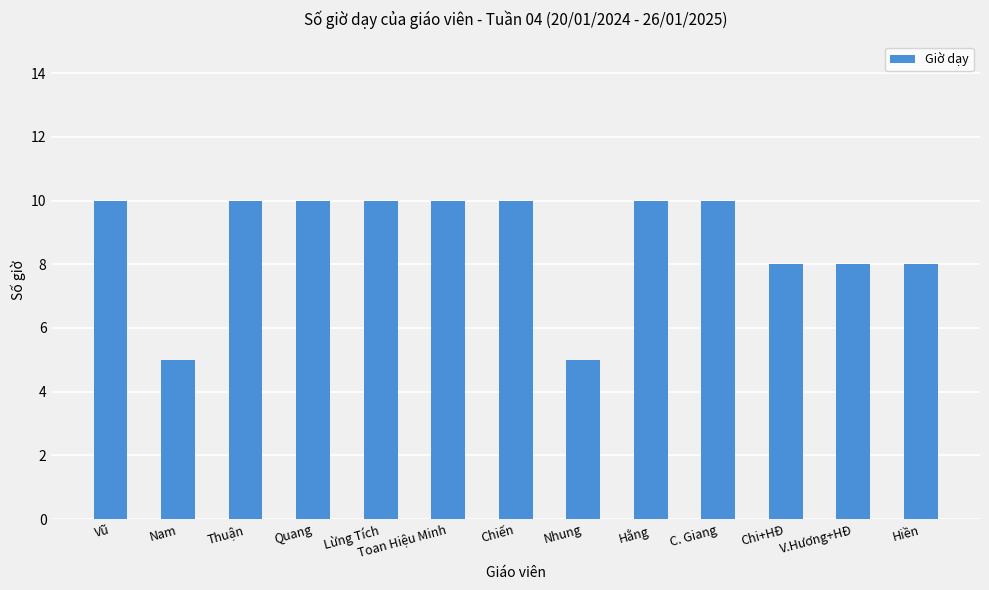

How many bars are there in total?

13